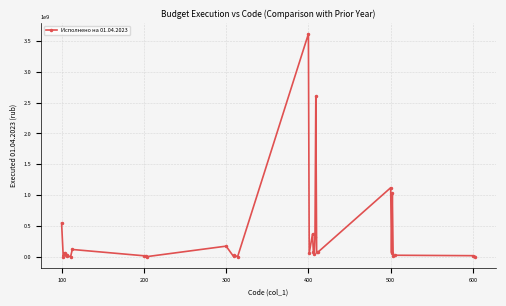

What is the maximum value shown in the chart?

3617128683.9